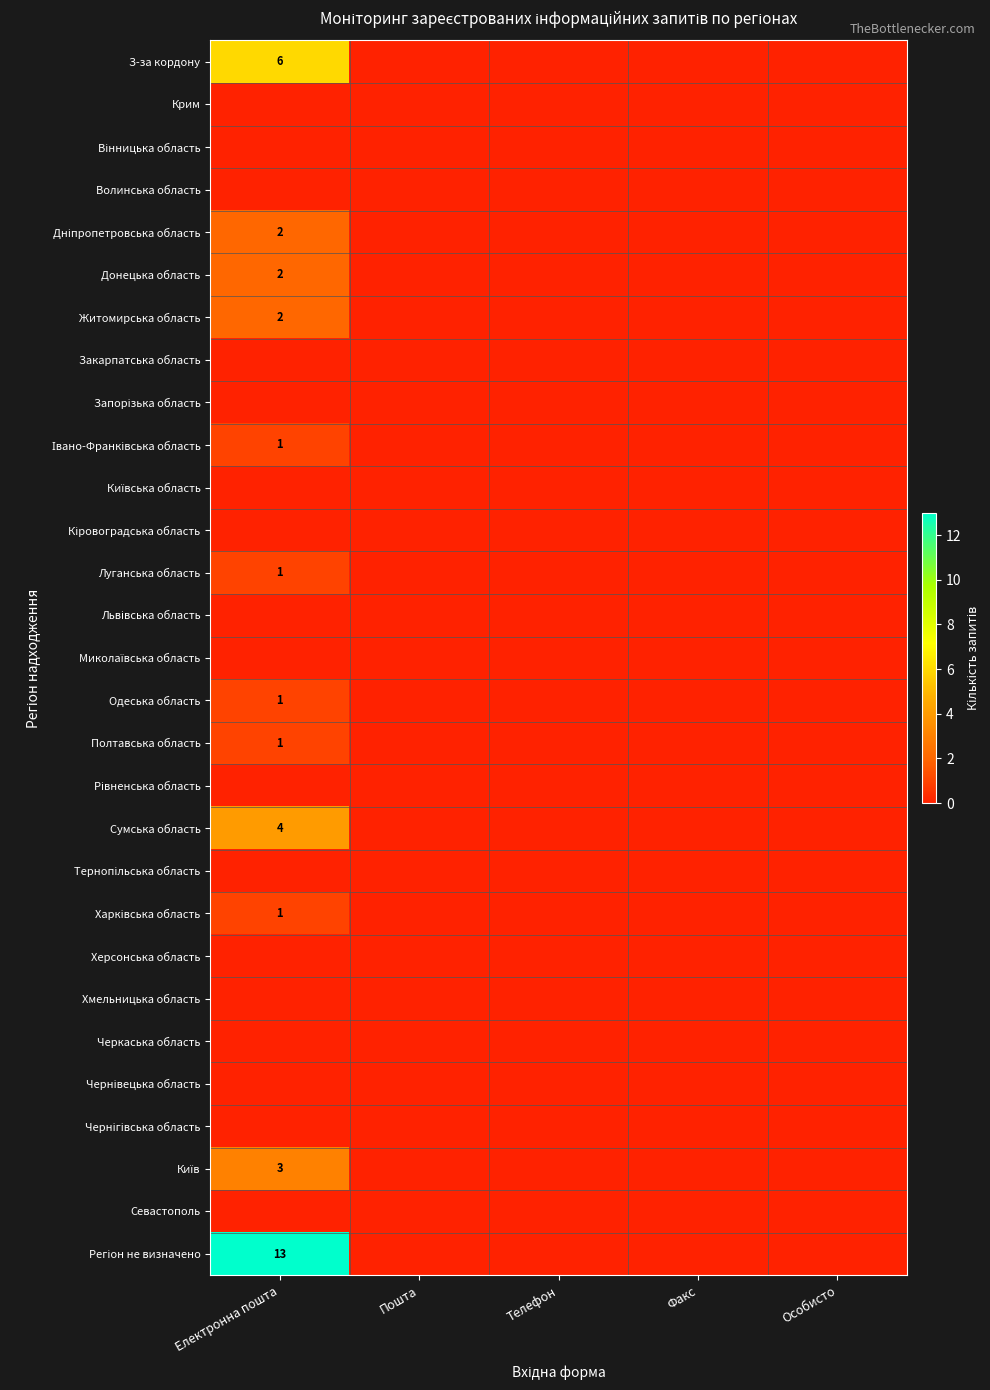

At which label is Хмельницька область closest to 0?

Електронна пошта